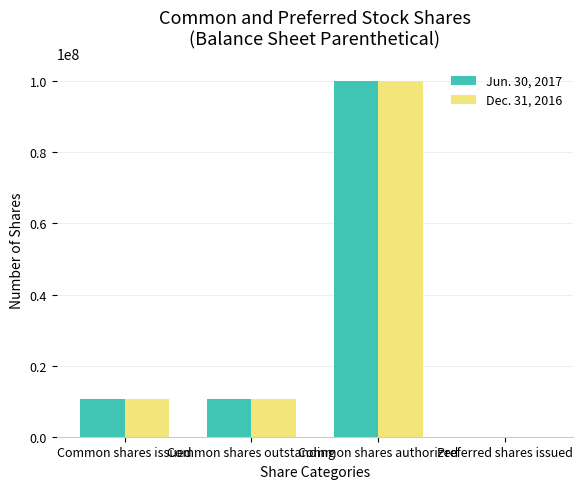

Which category has the highest value across all series?

Common shares authorized